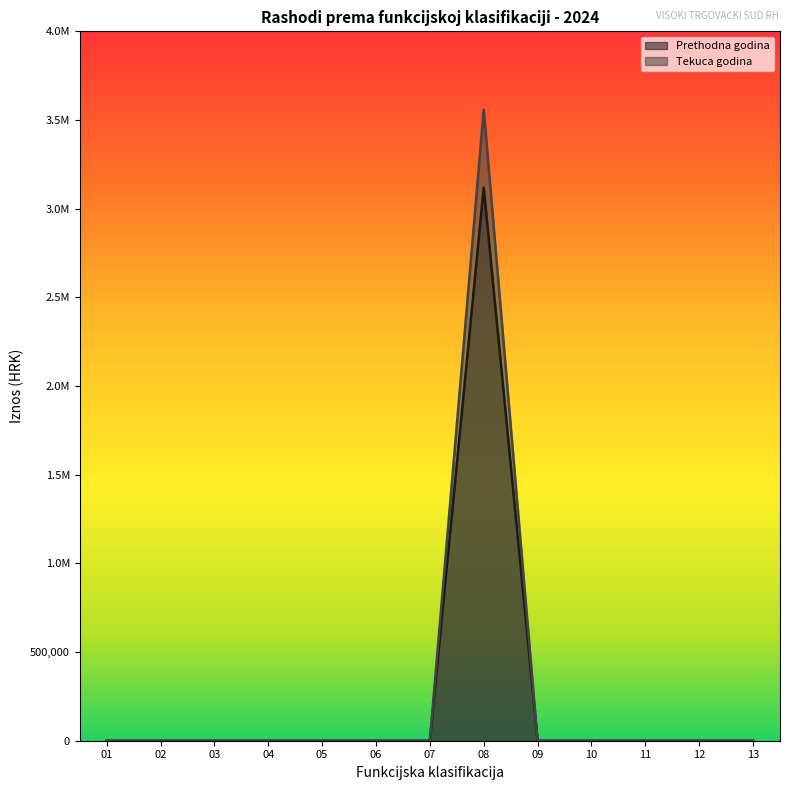

At which category is the sum across all series the highest?

08